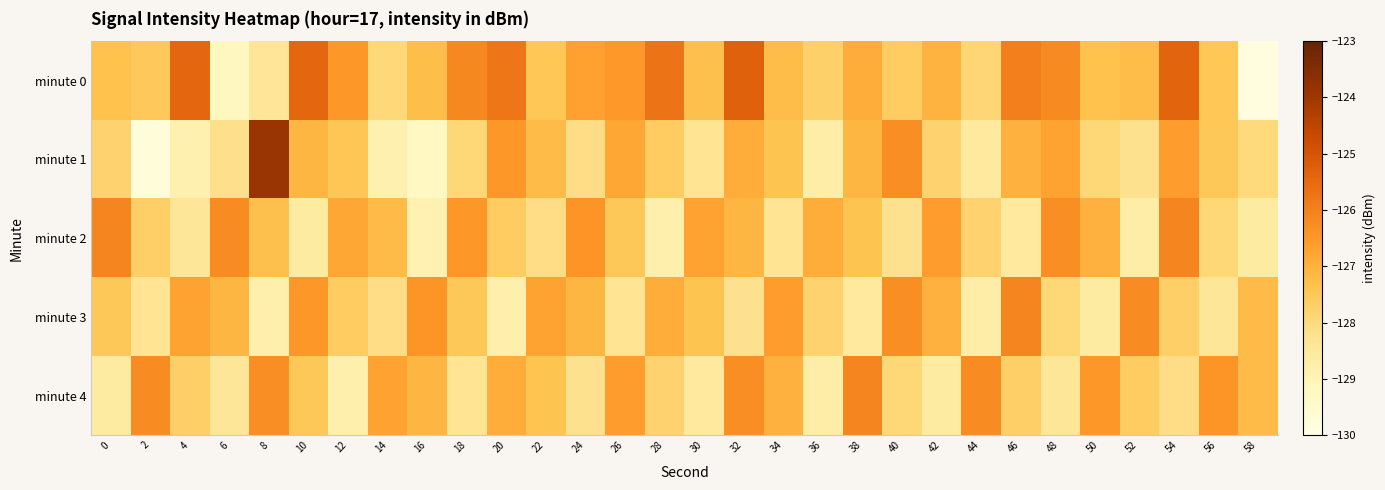

Which series changed the most between 52 and 58?

minute 0